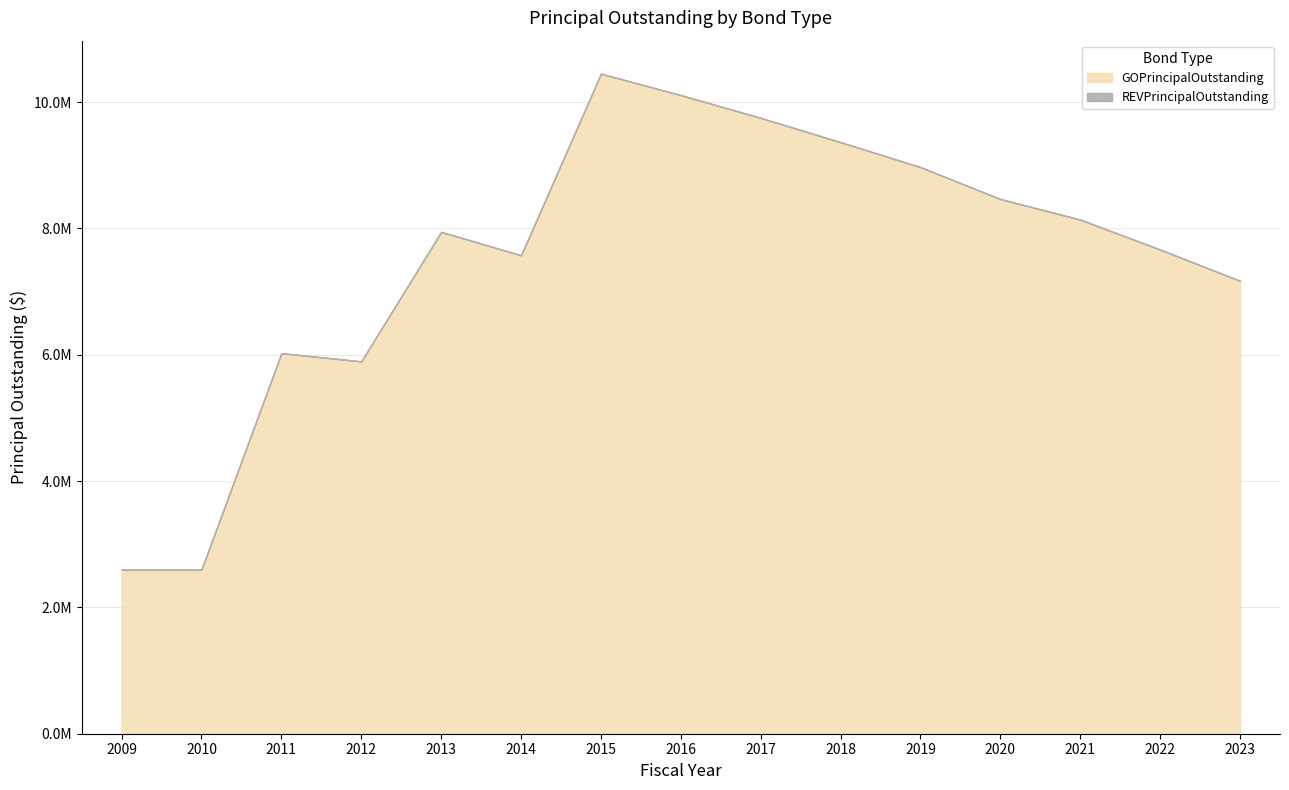

The value of REVPrincipalOutstanding at 2011 is 0. True or false?

True